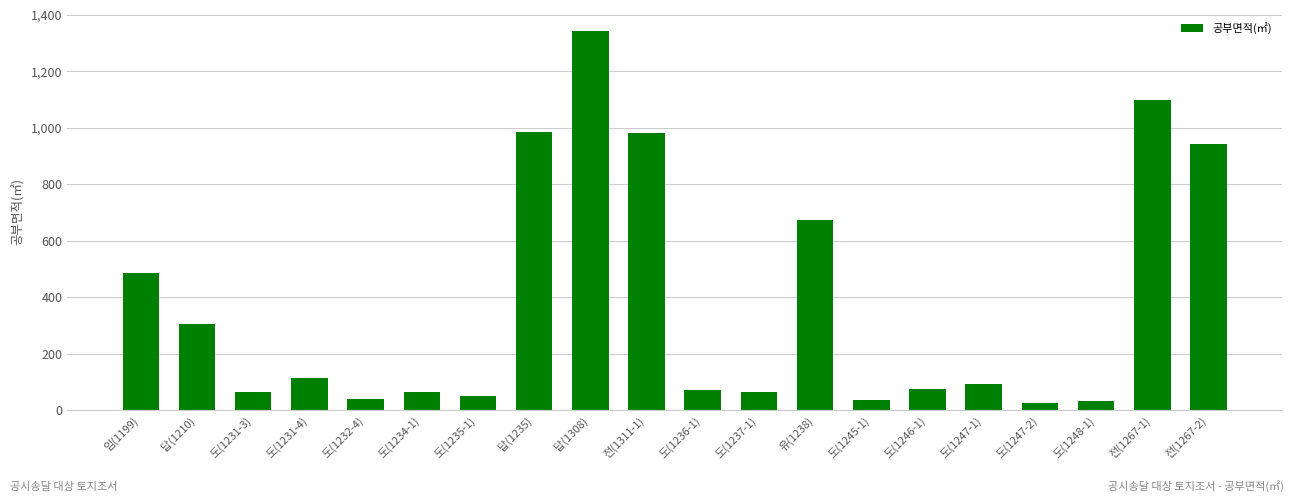

How many bars are there in total?

20